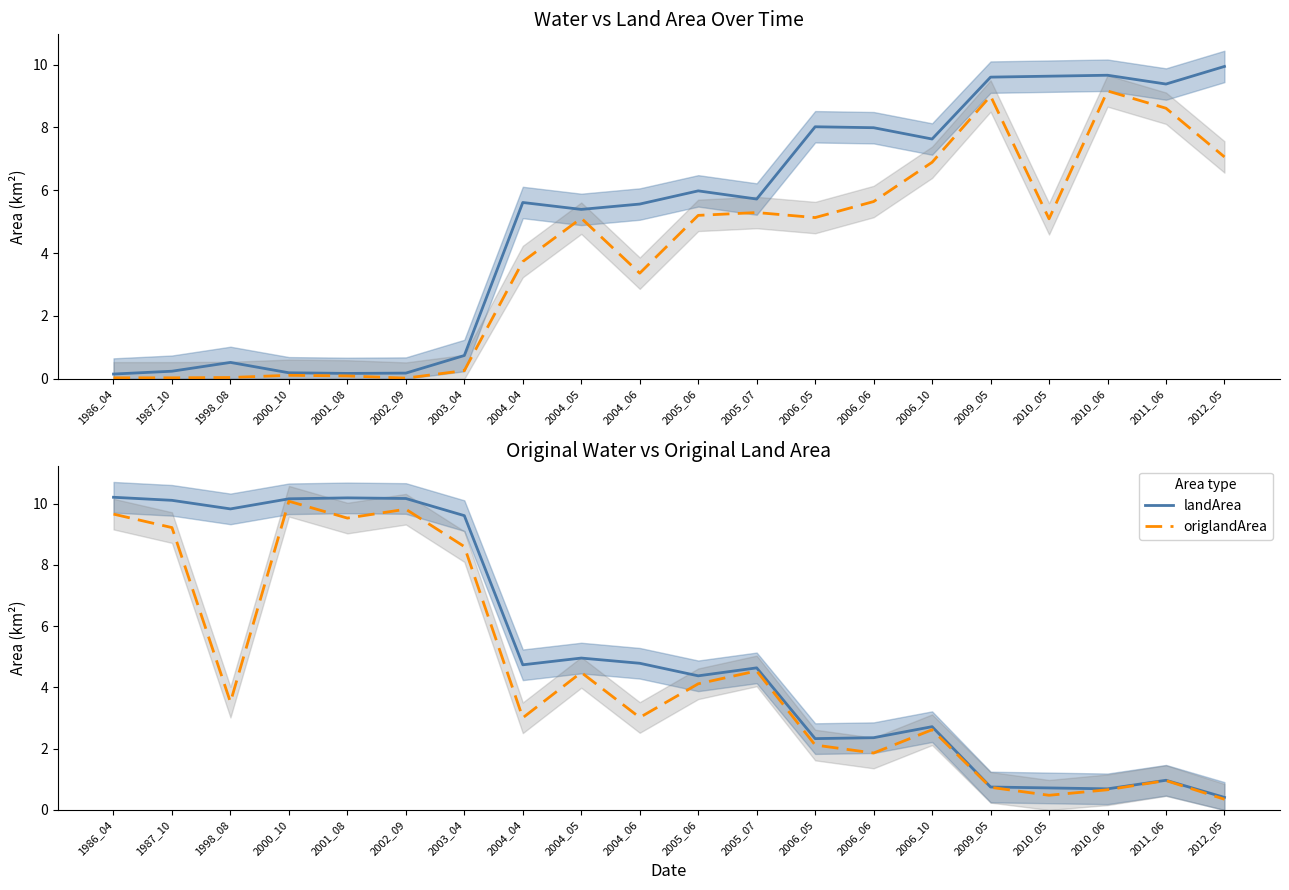

The origWaterArea series shows 0.0 at 1987_10. True or false?

True